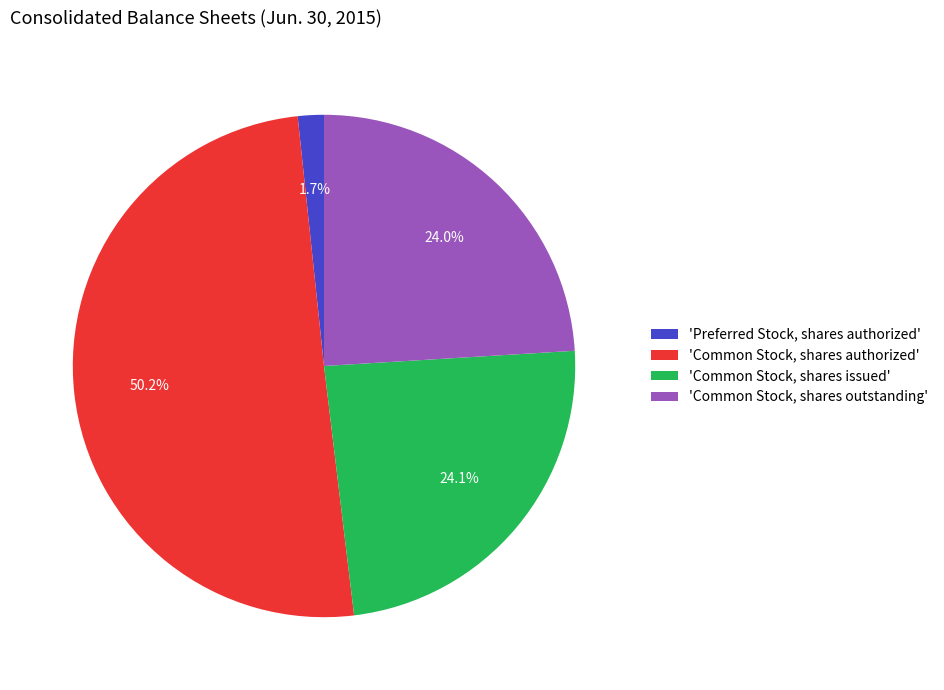

Count the number of slices in the pie.

4